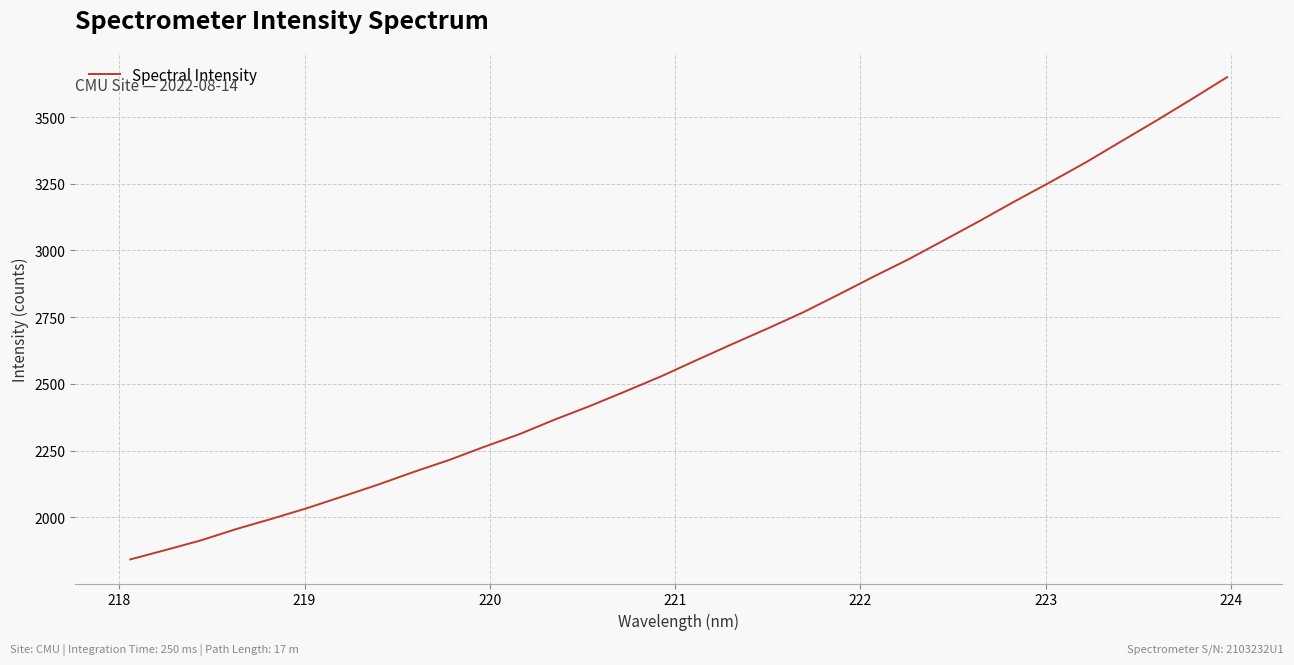

What is the maximum value shown in the chart?

3649.9